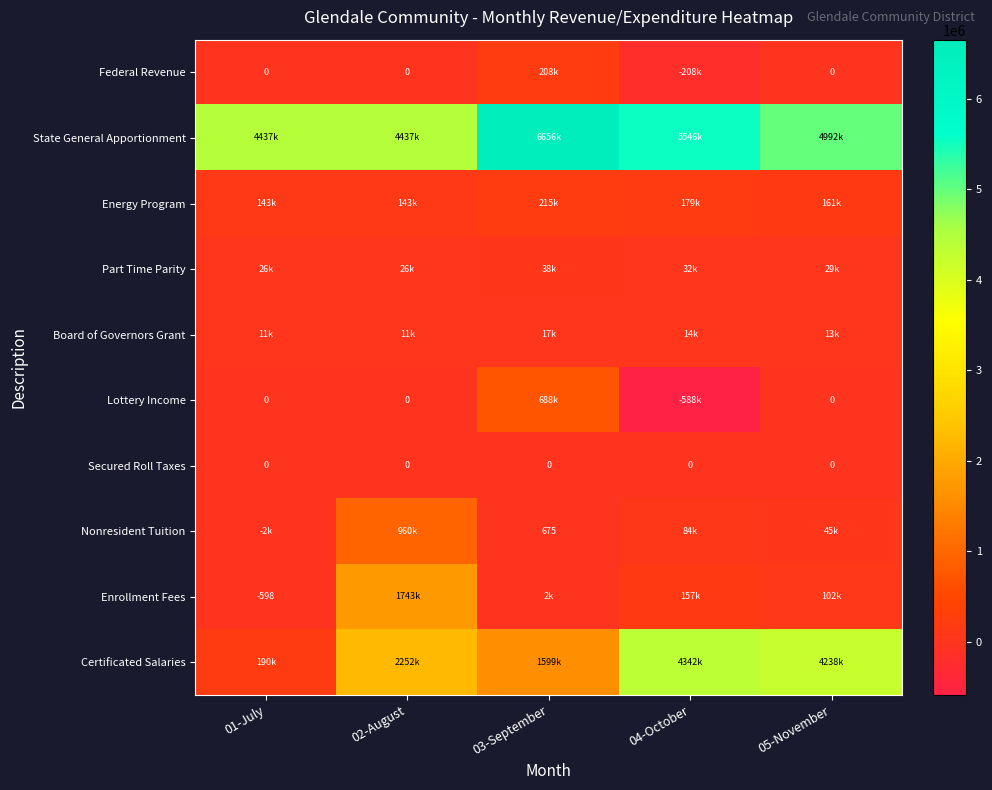

How many categories are shown in the chart?

5